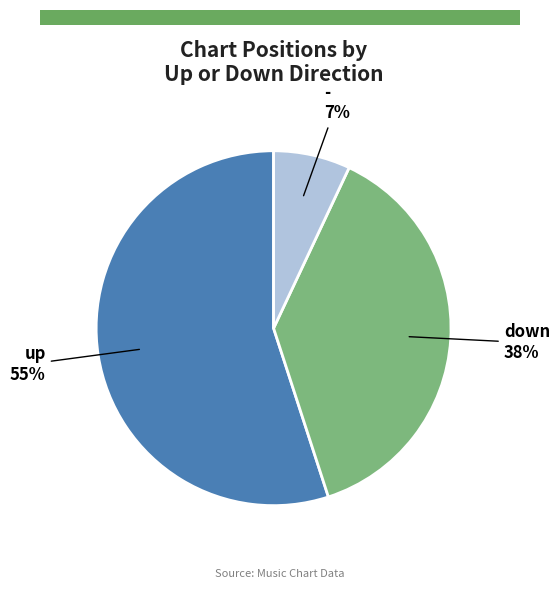

To the nearest percent, what is the average slice percentage?

33%